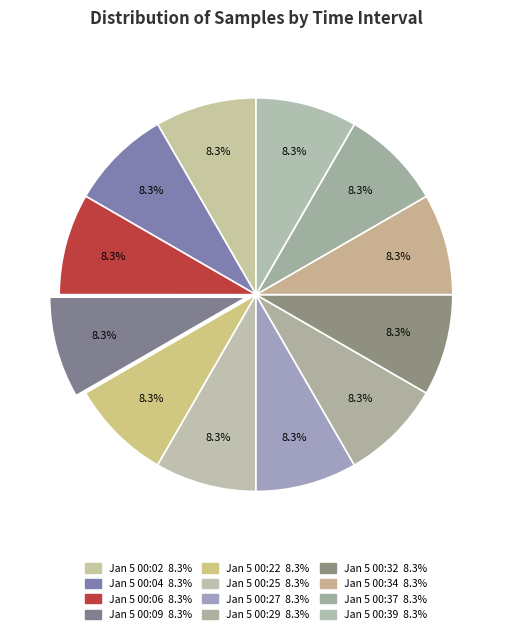

Count the number of slices in the pie.

12